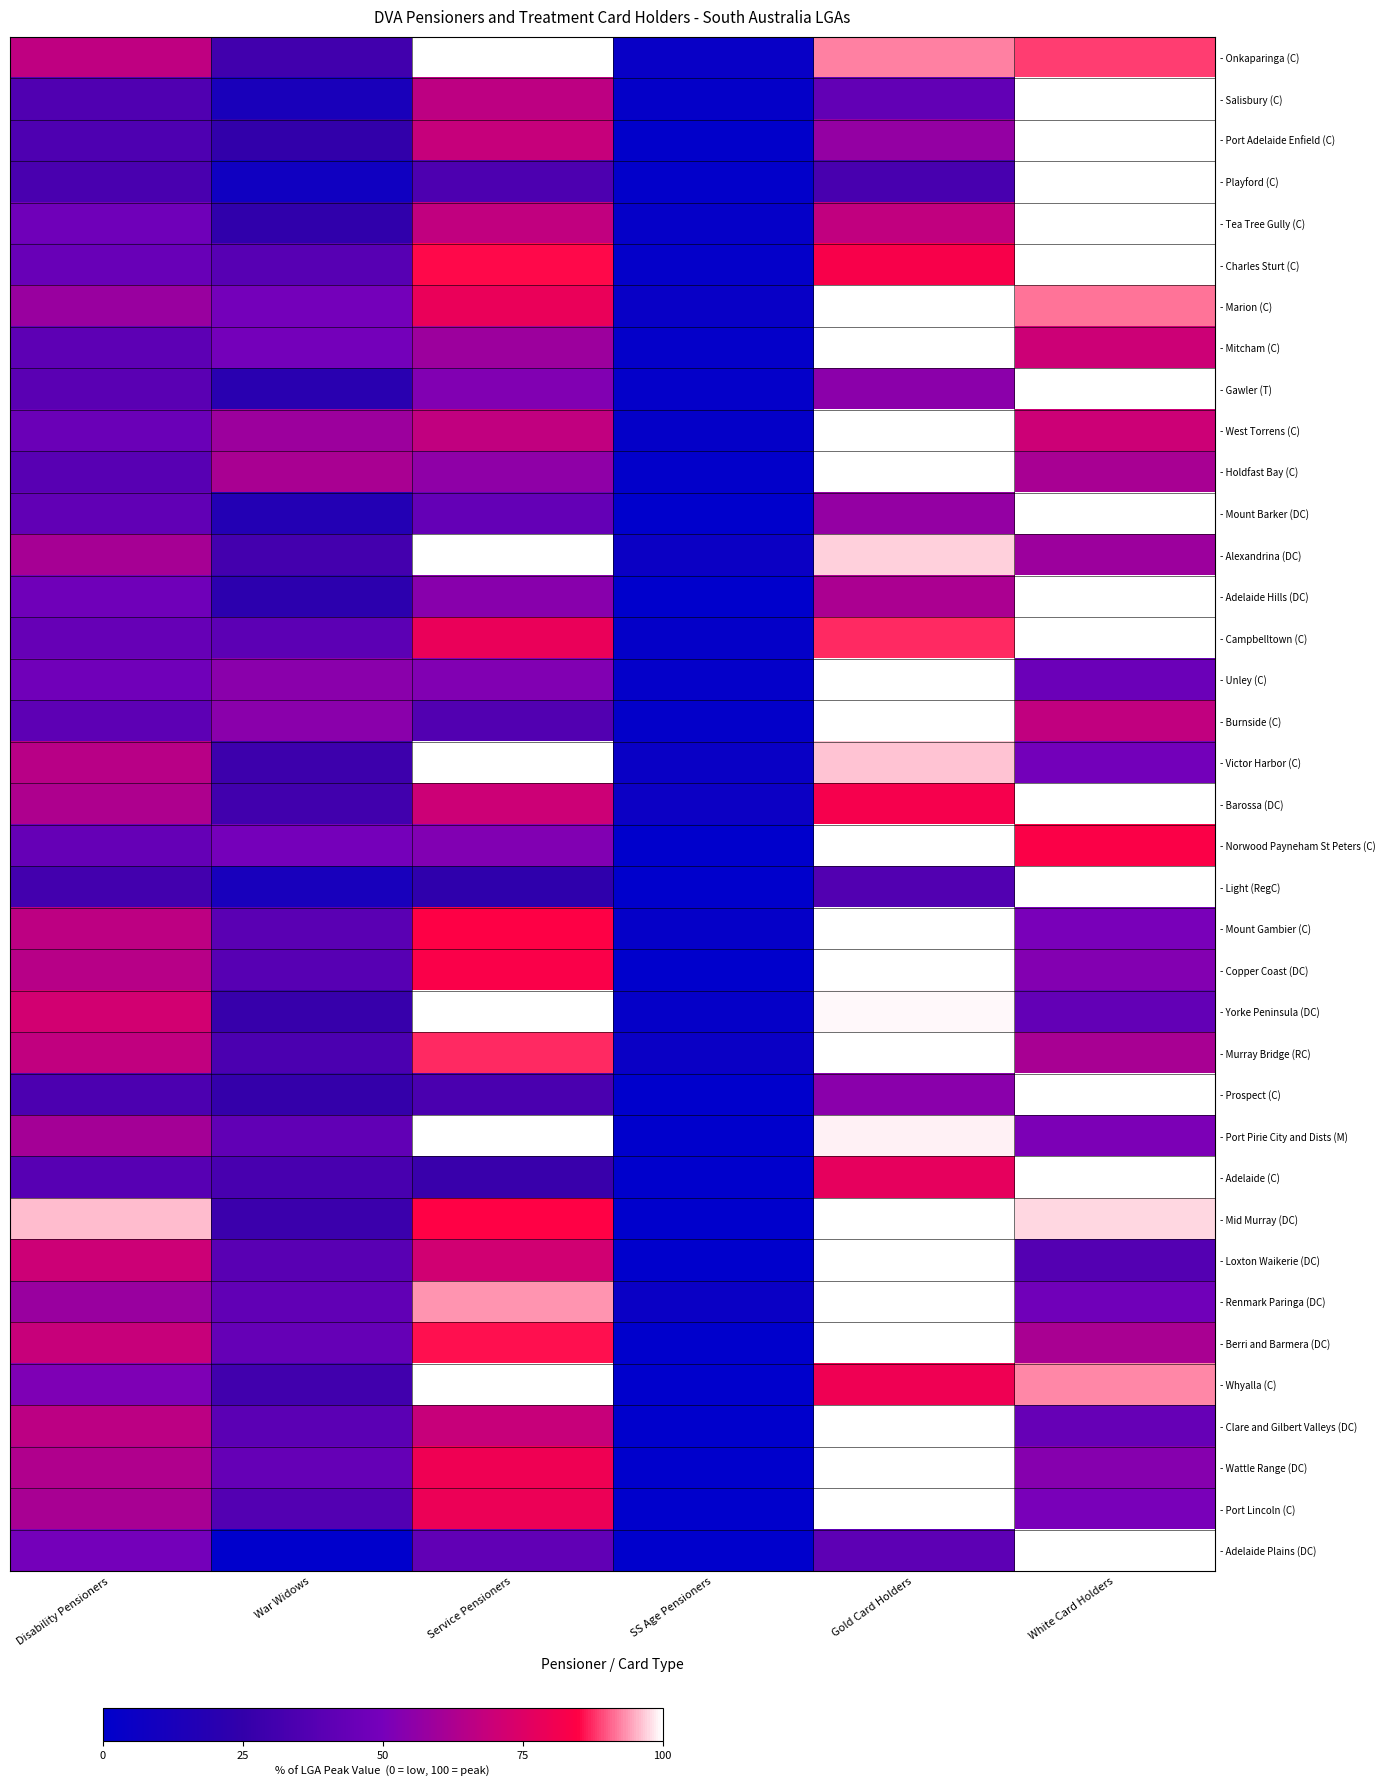

Which has a higher value, War Widows or SS Age Pensioners?

War Widows